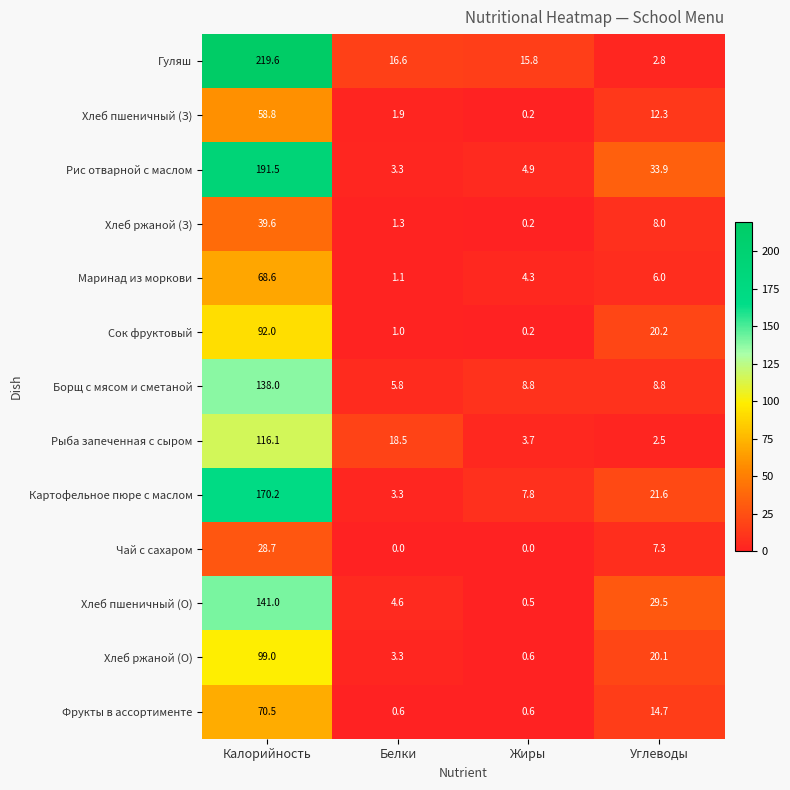

True or false: Хлеб пшеничный (О) has a value of 7.6 at Белки.

False